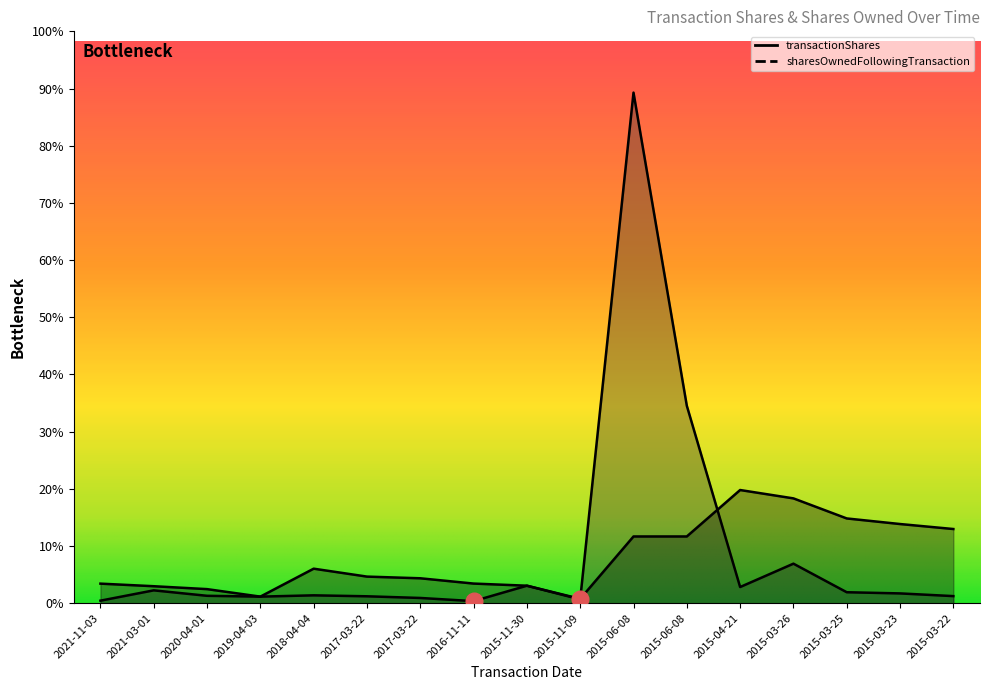

Which label corresponds to the smallest value in the chart?

2016-11-11